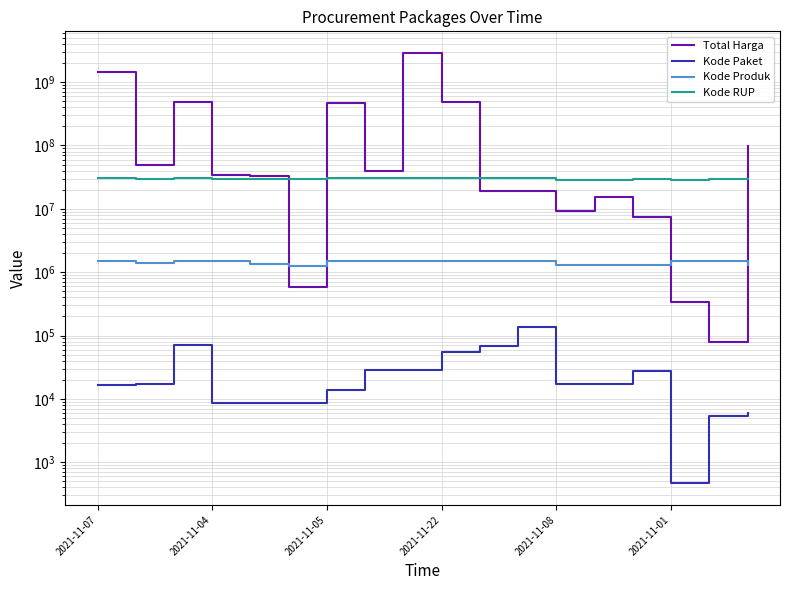

What is the total value across all series at 10?

51090531